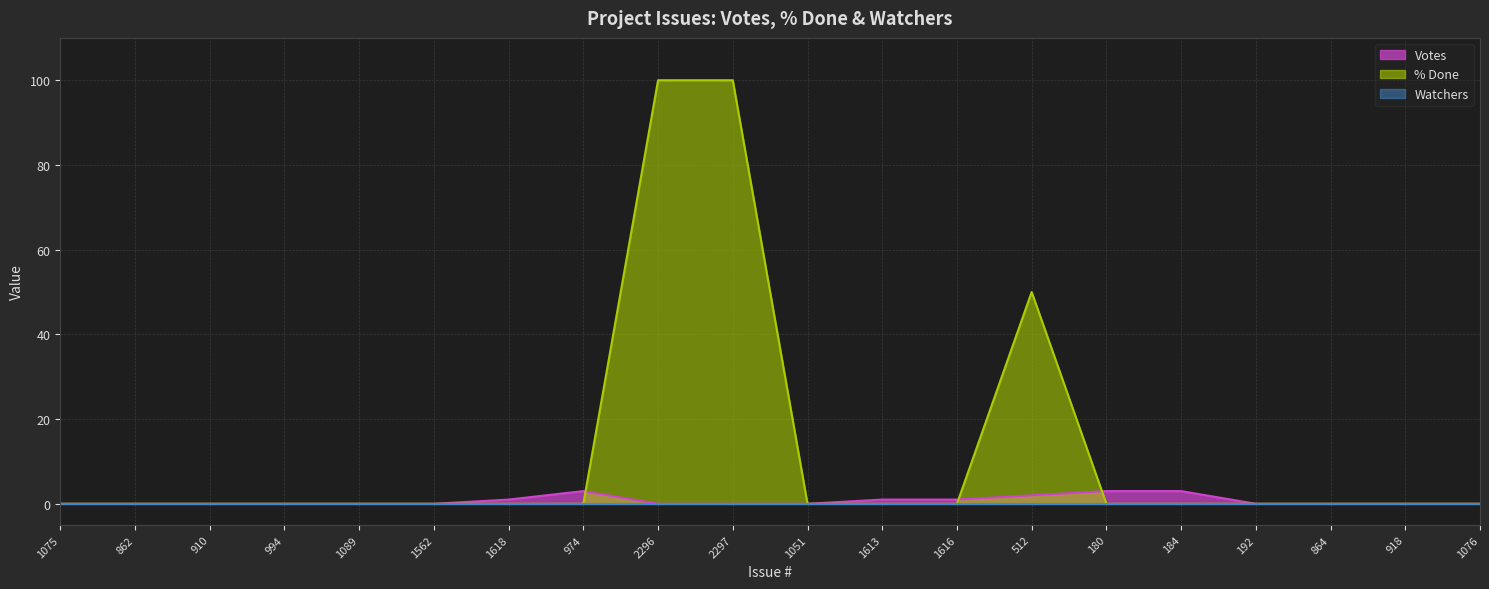

What is the maximum value for % Done?

100